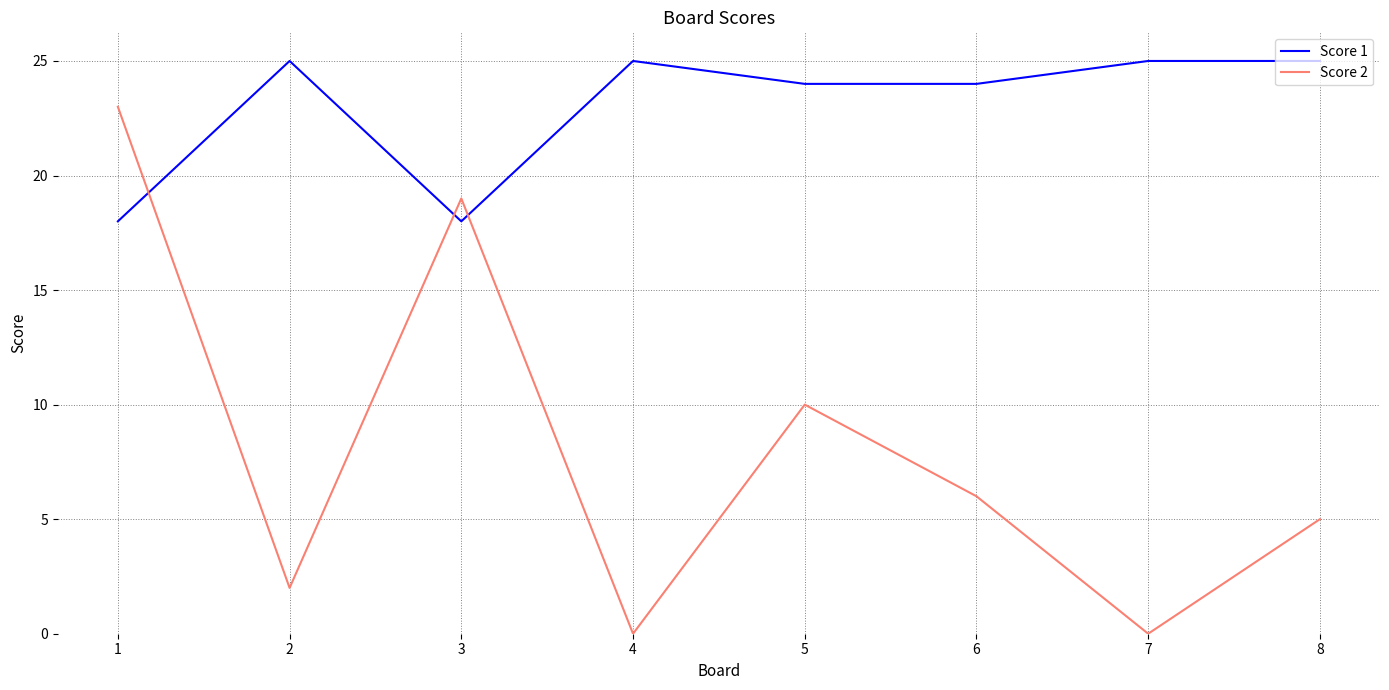

Reading left to right, transcribe all the data shown in this chart.

Score 1: 18	25	18	25	24	24	25	25
Score 2: 23	2	19	0	10	6	0	5